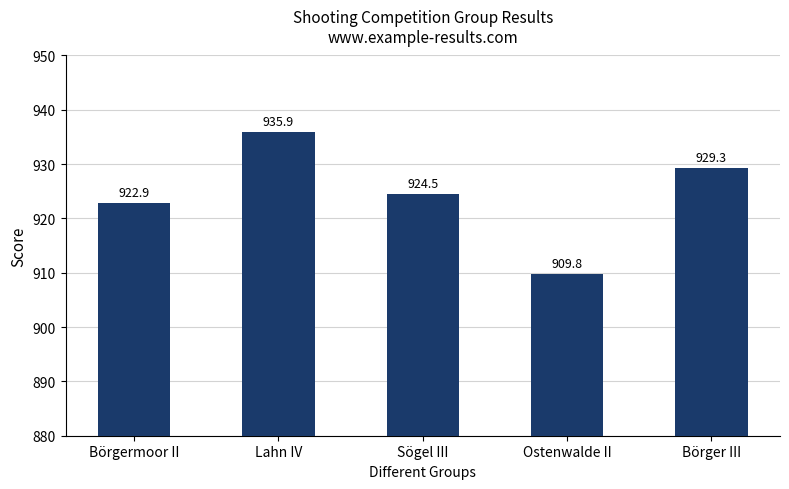

Rank the categories by value from lowest to highest.

Ostenwalde II, Börgermoor II, Sögel III, Börger III, Lahn IV